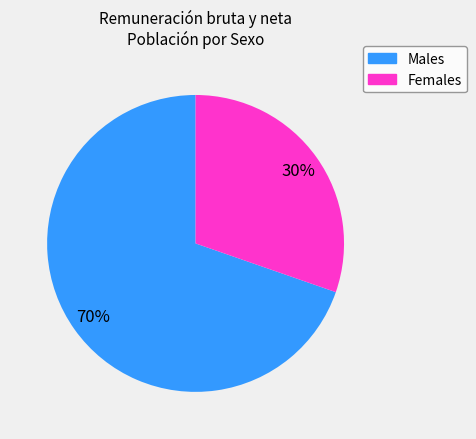

Count the number of slices in the pie.

2